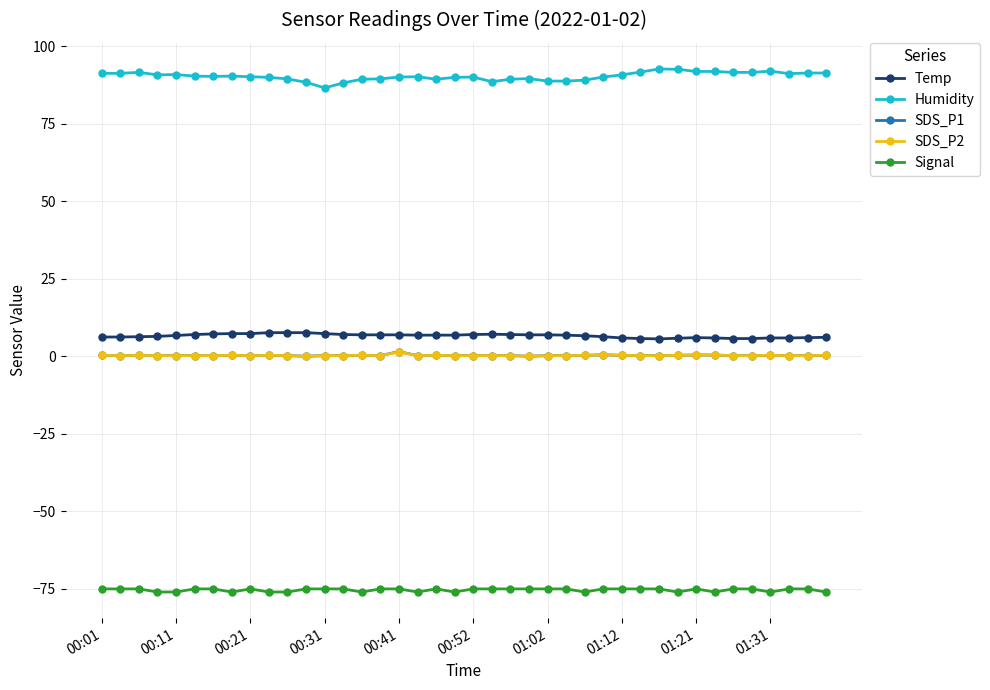

What is the minimum value for Signal?

-76.0